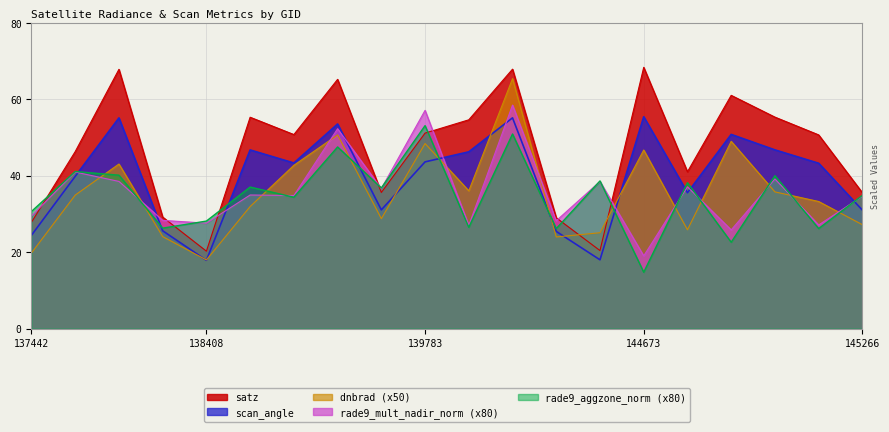

Reading right to left, extract all data points from this chart.

dnbrad: 145266=27.2	145068=33.3	145054=35.8	144874=49.0	144859=25.9	144673=46.7	144659=25.1	144263=24.0	144246=65.4	139797=36.1	139783=48.4	139009=28.8	138994=50.7	138809=42.7	138796=31.9	138408=18.0	138022=24.1	138010=43.1	137631=34.9	137442=19.8
satz: 145266=35.6	145068=50.7	145054=55.3	144874=61.0	144859=41.0	144673=68.4	144659=20.4	144263=29.0	144246=67.9	139797=54.6	139783=51.2	139009=35.6	138994=65.2	138809=50.8	138796=55.3	138408=20.3	138022=29.2	138010=67.9	137631=46.3	137442=27.8
scan_angle: 145266=31.0	145068=43.3	145054=46.8	144874=50.8	144859=35.6	144673=55.4	144659=18.0	144263=25.4	144246=55.2	139797=46.3	139783=43.6	139009=31.1	138994=53.5	138809=43.3	138796=46.8	138408=17.9	138022=25.6	138010=55.1	137631=39.8	137442=24.4
rade9_mult_nadir_norm: 145266=34.6	145068=27.1	145054=39.2	144874=25.8	144859=37.1	144673=19.0	144659=38.5	144263=28.2	144246=58.5	139797=27.0	139783=57.1	139009=36.6	138994=52.3	138809=34.8	138796=35.0	138408=27.6	138022=28.3	138010=38.5	137631=41.0	137442=29.5
rade9_aggzone_norm: 145266=34.9	145068=26.2	145054=40.0	144874=22.6	144859=38.2	144673=14.8	144659=38.6	144263=26.2	144246=50.9	139797=26.5	139783=53.1	139009=36.8	138994=47.5	138809=34.4	138796=37.0	138408=28.1	138022=26.3	138010=40.1	137631=41.1	137442=30.7